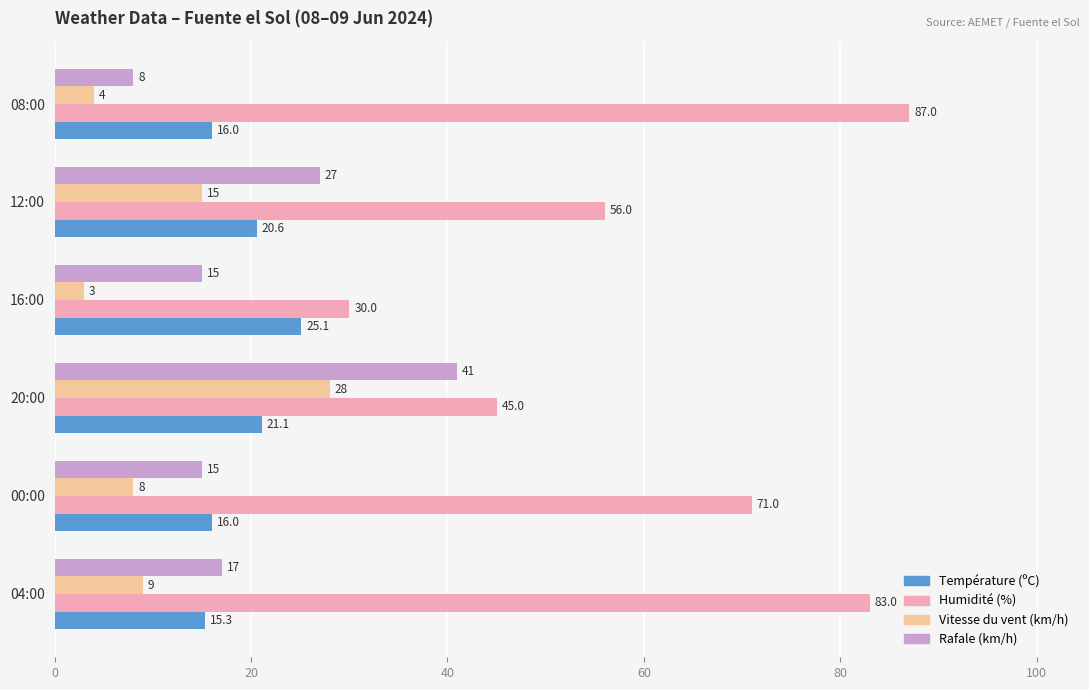

At which category is the sum across all series the highest?

20:00